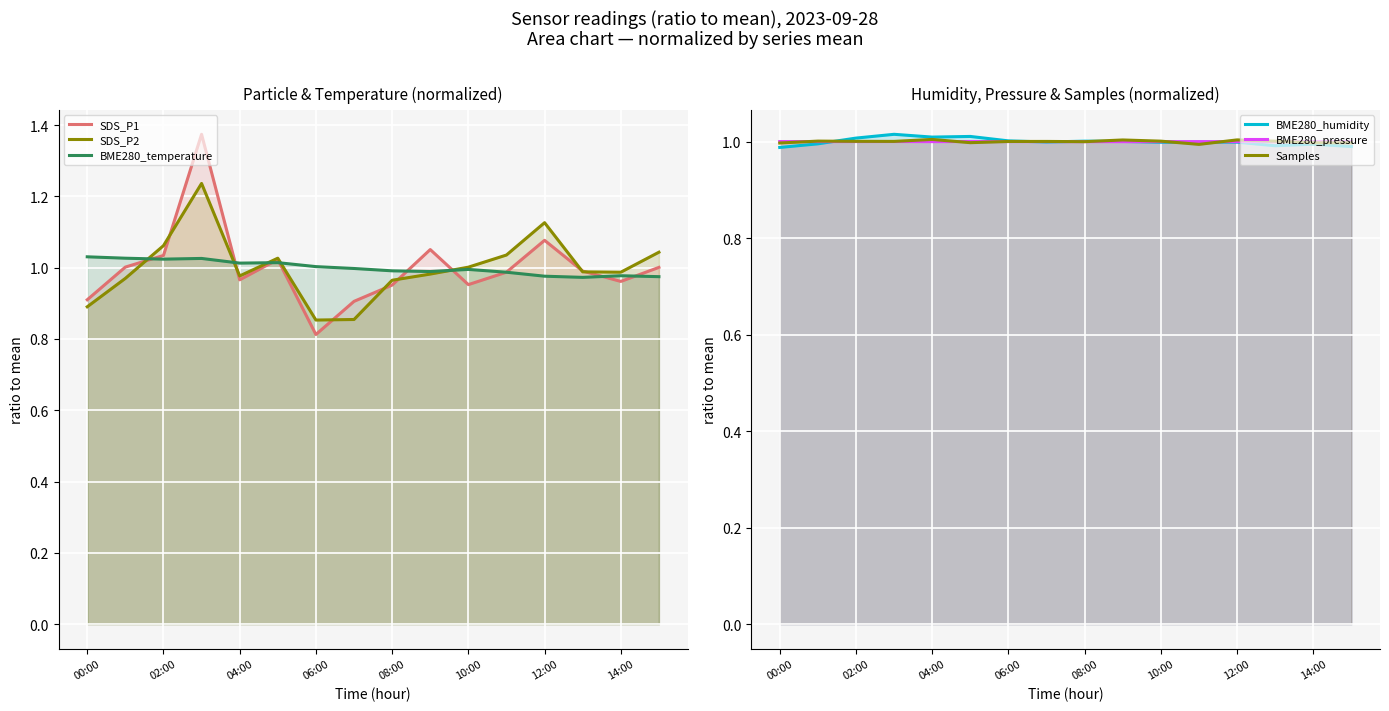

Between 04:00 and 06:00, which series saw the biggest shift?

SDS_P1